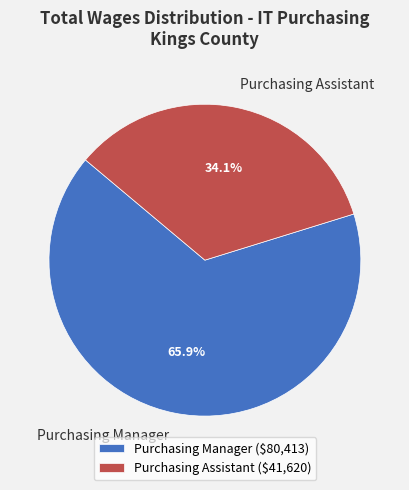

What percentage is NOT represented by Purchasing Manager?

34.1%